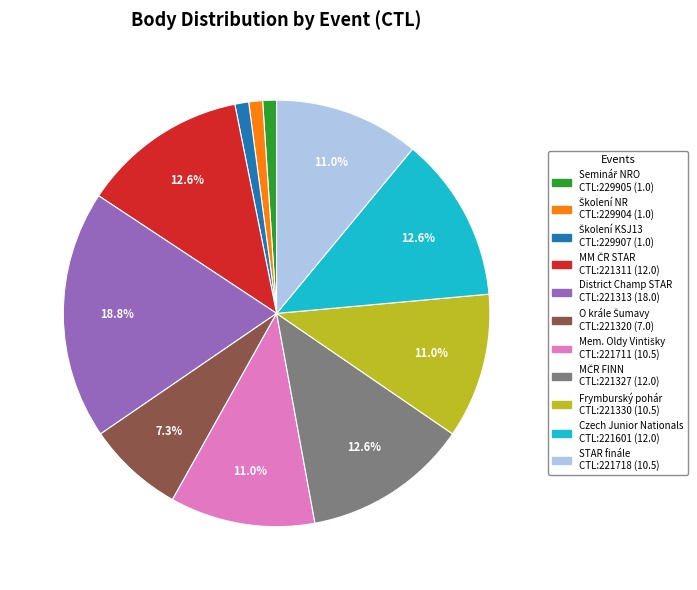

Count the number of slices in the pie.

11